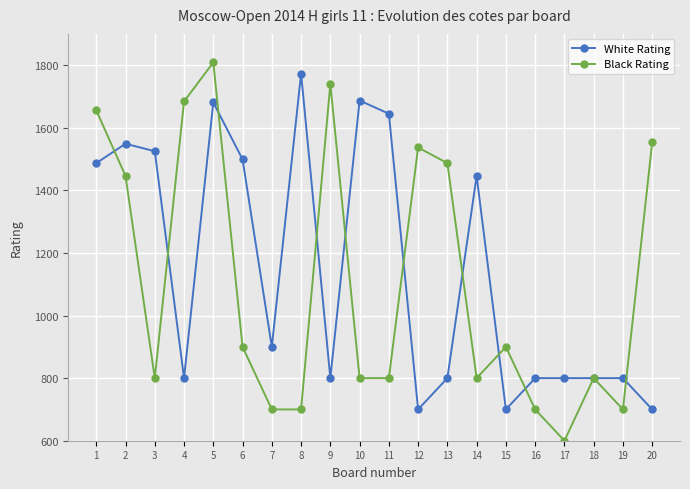

The value of White Rating at 18 is 800. True or false?

True